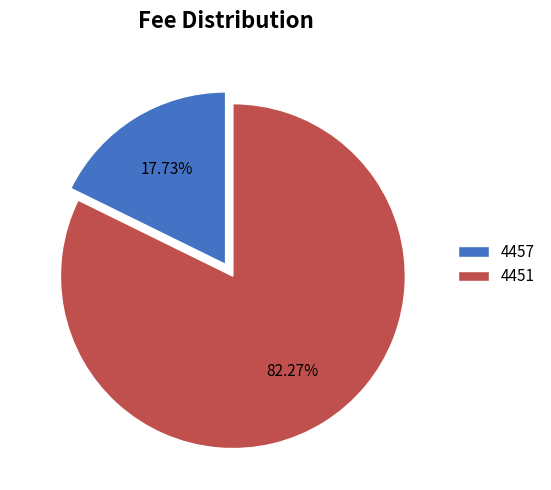

To the nearest percent, what percentage of the pie is 4457?

18%